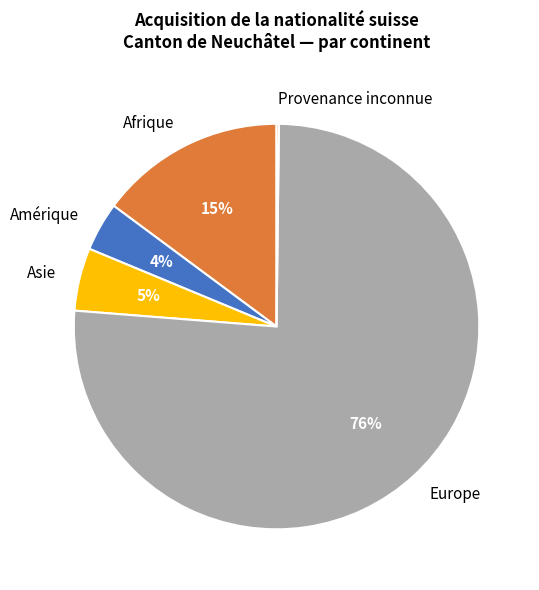

Does Amérique account for over 50% of the chart?

No